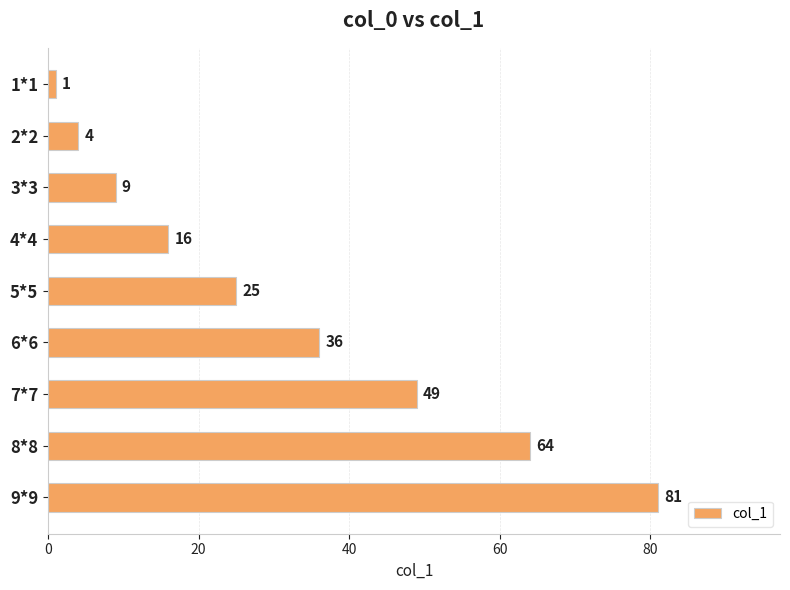

What is the label of the 5th bar from the top?

5*5